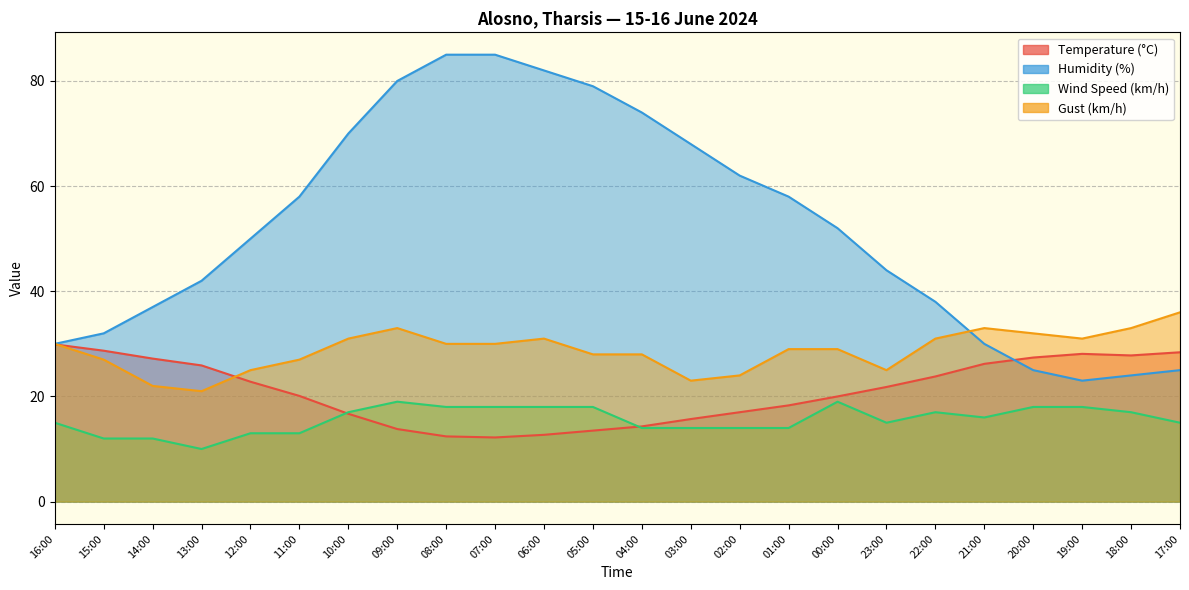

Reading left to right, extract all data points from this chart.

Temperature (°C): 16:00=29.9	15:00=28.7	14:00=27.2	13:00=25.9	12:00=22.8	11:00=20.1	10:00=16.7	09:00=13.8	08:00=12.4	07:00=12.2	06:00=12.7	05:00=13.5	04:00=14.3	03:00=15.7	02:00=17.0	01:00=18.3	00:00=20.0	23:00=21.8	22:00=23.8	21:00=26.2	20:00=27.4	19:00=28.1	18:00=27.8	17:00=28.4
Humidity (%): 16:00=30.0	15:00=32.0	14:00=37.0	13:00=42.0	12:00=50.0	11:00=58.0	10:00=70.0	09:00=80.0	08:00=85.0	07:00=85.0	06:00=82.0	05:00=79.0	04:00=74.0	03:00=68.0	02:00=62.0	01:00=58.0	00:00=52.0	23:00=44.0	22:00=38.0	21:00=30.0	20:00=25.0	19:00=23.0	18:00=24.0	17:00=25.0
Wind Speed (km/h): 16:00=15.0	15:00=12.0	14:00=12.0	13:00=10.0	12:00=13.0	11:00=13.0	10:00=17.0	09:00=19.0	08:00=18.0	07:00=18.0	06:00=18.0	05:00=18.0	04:00=14.0	03:00=14.0	02:00=14.0	01:00=14.0	00:00=19.0	23:00=15.0	22:00=17.0	21:00=16.0	20:00=18.0	19:00=18.0	18:00=17.0	17:00=15.0
Gust (km/h): 16:00=30.0	15:00=27.0	14:00=22.0	13:00=21.0	12:00=25.0	11:00=27.0	10:00=31.0	09:00=33.0	08:00=30.0	07:00=30.0	06:00=31.0	05:00=28.0	04:00=28.0	03:00=23.0	02:00=24.0	01:00=29.0	00:00=29.0	23:00=25.0	22:00=31.0	21:00=33.0	20:00=32.0	19:00=31.0	18:00=33.0	17:00=36.0